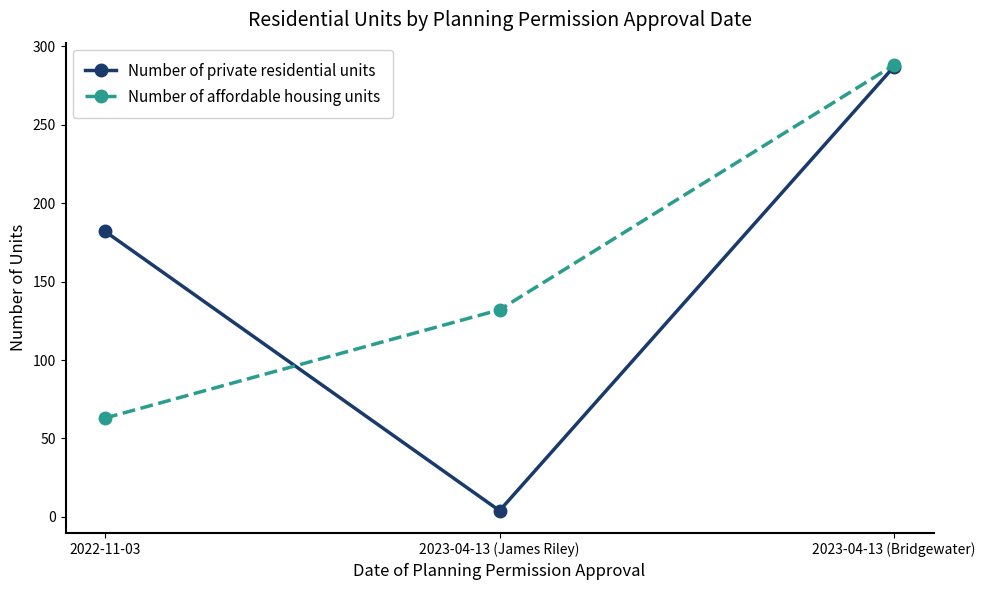

What is the difference between the second highest and minimum values in the Number of affordable housing units series?

69